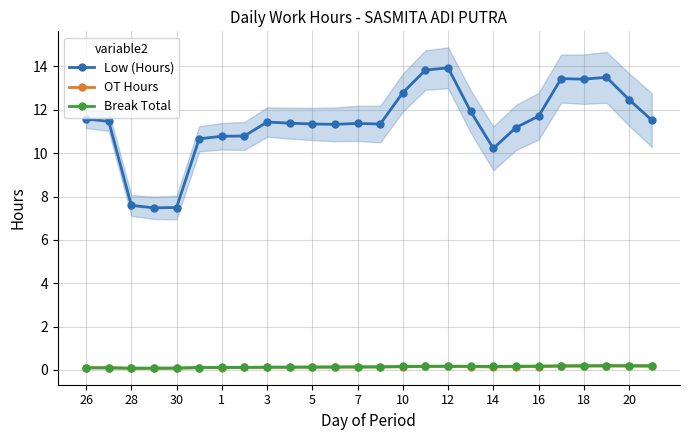

Rank the series by their maximum value, from highest to lowest.

Low (Hours), Break Total, OT Hours